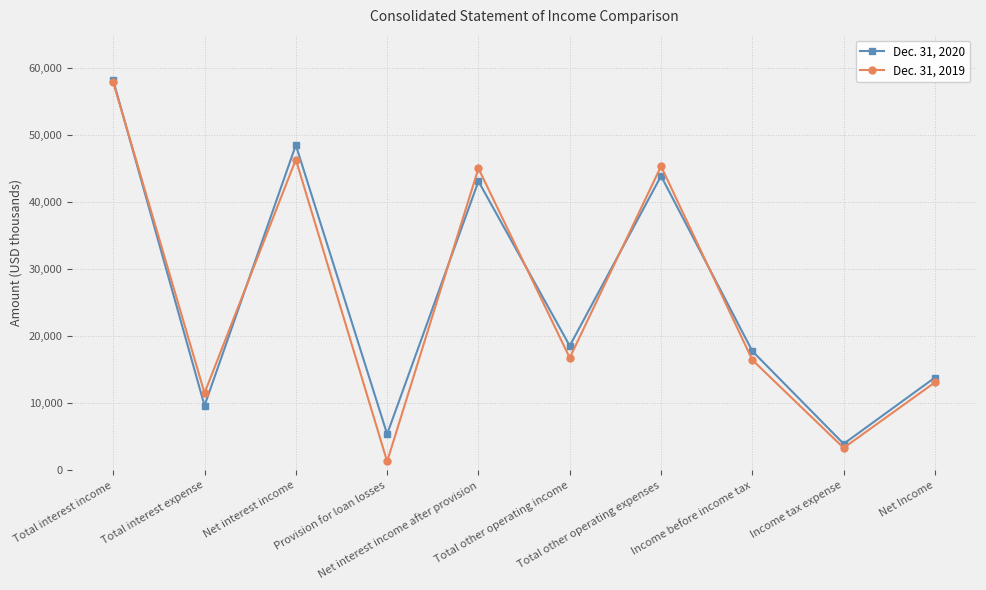

Reading left to right, what are all the values shown in this chart?

Dec. 31, 2020: 58201	9655	48546	5401	43145	18577	43934	17788	3947	13841
Dec. 31, 2019: 57920	11529	46391	1320	45071	16783	45389	16465	3336	13129